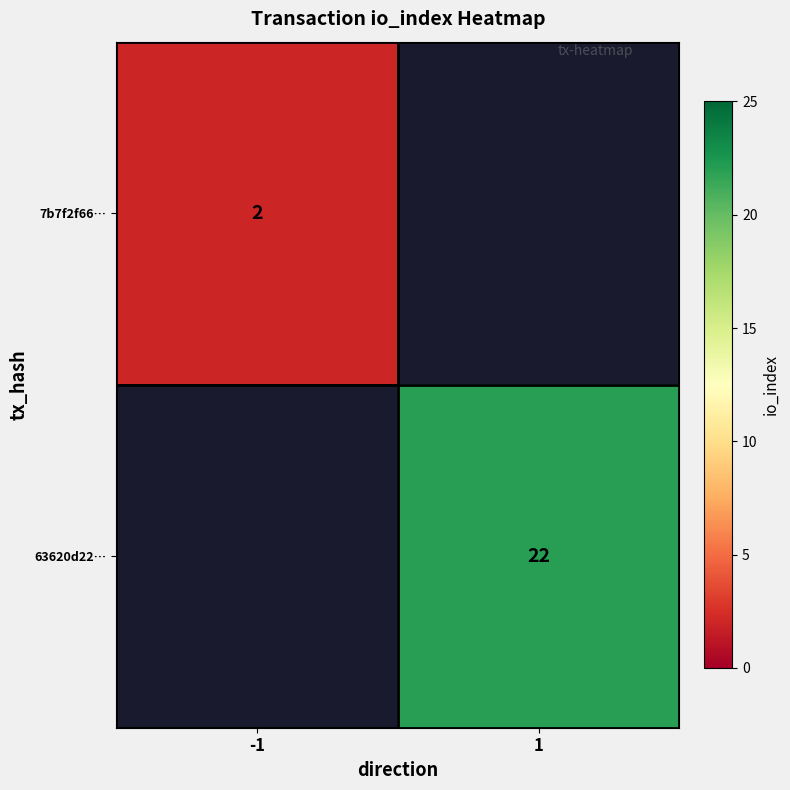

The 7b7f2f66… series shows 2 at -1. True or false?

True